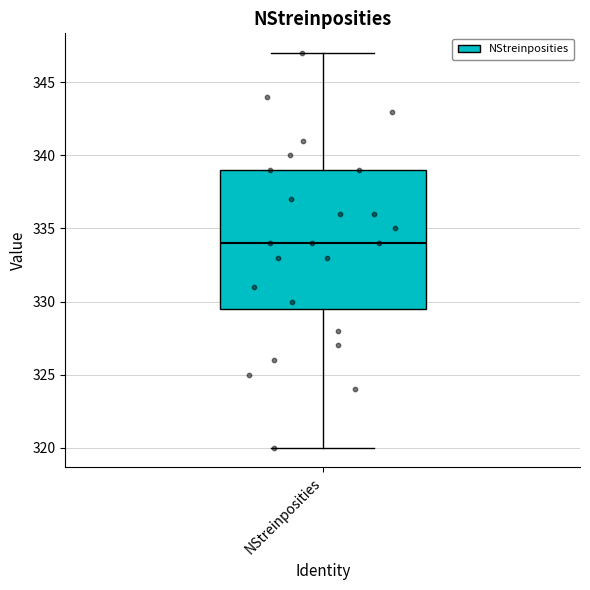

Where is the upper edge of the box for NStreinposities on the y-axis? The values are not printed on the chart, so give them approximately, as read against the axis.

339.0